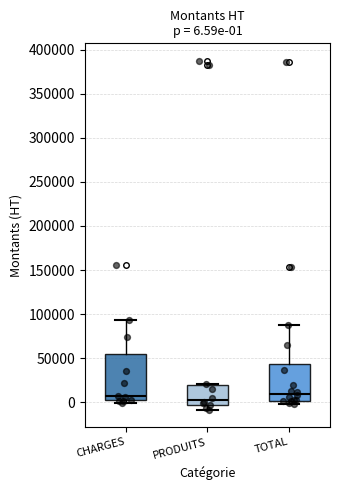

Which box is the tallest, from its lower edge to its upper edge?

CHARGES